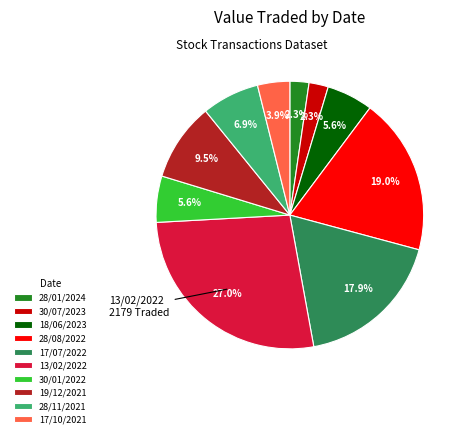

Which slice is the largest?

13/02/2022